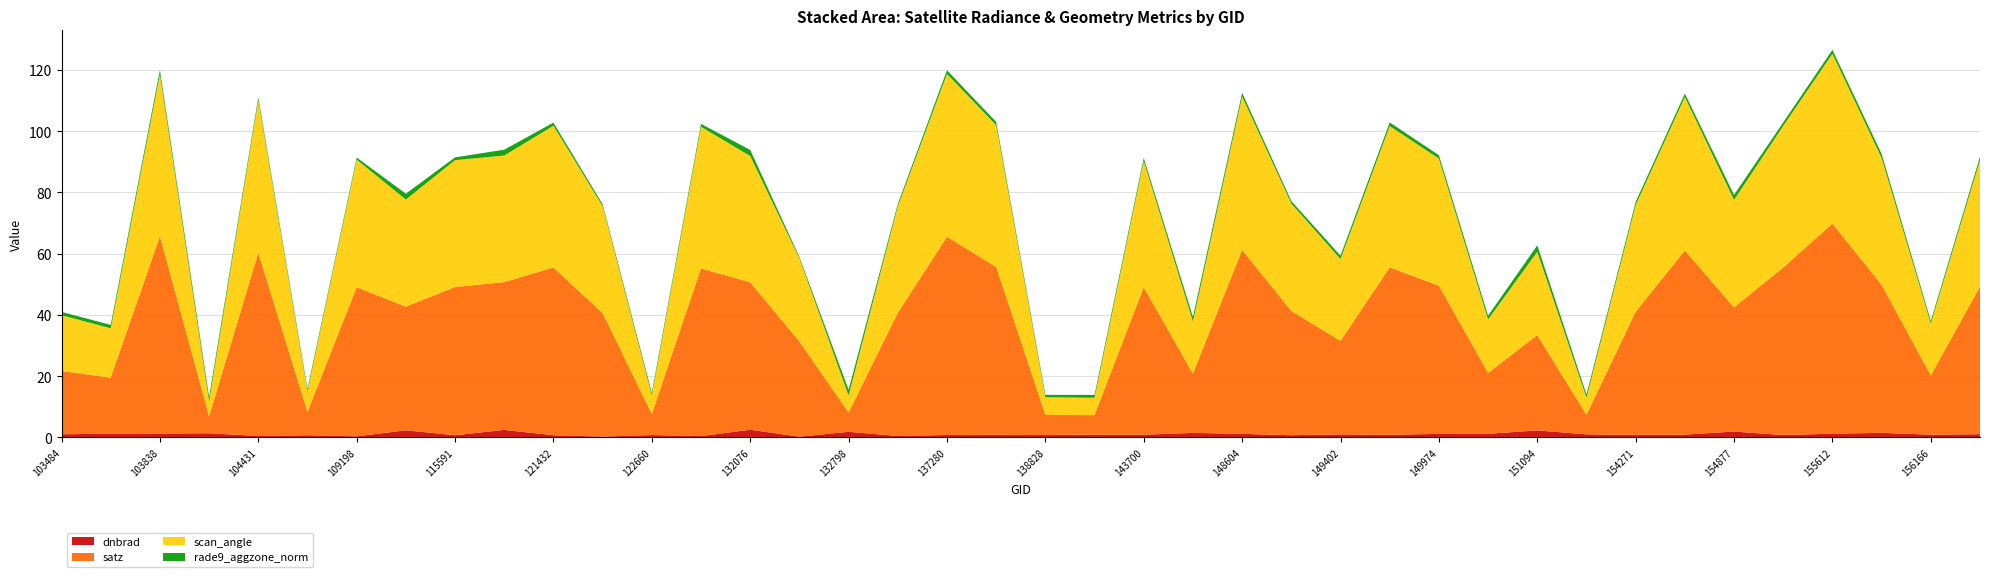

Reading right to left, transcribe all the data shown in this chart.

dnbrad: 156351=1.1	156166=0.9	155807=1.5	155612=1.2	155424=0.8	154877=1.9	154463=0.9	154271=0.8	154075=1.0	151094=2.3	150161=1.2	149974=1.2	149591=0.9	149402=1.0	149009=0.7	148604=1.2	143889=1.5	143700=0.9	142903=0.9	138828=0.8	138438=0.8	137280=0.8	132979=0.5	132798=1.8	132620=0.3	132076=2.5	123011=0.4	122660=0.8	121942=0.3	121432=0.7	121078=2.5	115591=0.7	114757=2.3	109198=0.4	108496=0.7	104431=0.5	104197=1.4	103838=1.3	103601=1.2	103484=1.0
satz: 156351=48.2	156166=19.3	155807=48.3	155612=68.6	155424=54.7	154877=40.5	154463=60.1	154271=40.2	154075=6.4	151094=31.1	150161=19.9	149974=48.4	149591=54.6	149402=30.5	149009=40.5	148604=60.1	143889=19.3	143700=48.1	142903=6.4	138828=6.5	138438=54.8	137280=64.7	132979=40.2	132798=6.3	132620=31.1	132076=48.1	123011=54.7	122660=6.9	121942=40.3	121432=54.7	121078=48.3	115591=48.4	114757=40.4	109198=48.7	108496=7.6	104431=59.8	104197=5.5	103838=64.4	103601=18.3	103484=20.7
scan_angle: 156351=41.3	156166=17.0	155807=41.4	155612=55.5	155424=46.2	154877=35.1	154463=50.1	154271=34.8	154075=5.6	151094=27.2	150161=17.5	149974=41.4	149591=46.2	149402=26.7	149009=35.1	148604=50.1	143889=17.0	143700=41.2	142903=5.7	138828=5.8	138438=46.3	137280=53.2	132979=34.8	132798=5.6	132620=27.2	132076=41.2	123011=46.3	122660=6.1	121942=34.9	121432=46.3	121078=41.3	115591=41.4	114757=35.0	109198=41.7	108496=6.8	104431=49.9	104197=4.9	103838=52.9	103601=16.1	103484=18.2
rade9_aggzone_norm: 156351=1.1	156166=0.8	155807=1.3	155612=1.3	155424=1.1	154877=1.6	154463=1.1	154271=1.0	154075=1.0	151094=2.1	150161=1.2	149974=1.1	149591=1.2	149402=1.1	149009=0.8	148604=1.2	143889=1.5	143700=1.0	142903=0.9	138828=0.8	138438=1.1	137280=1.2	132979=0.8	132798=1.8	132620=0.4	132076=2.0	123011=1.0	122660=0.8	121942=0.6	121432=1.0	121078=1.9	115591=0.9	114757=1.9	109198=0.7	108496=0.8	104431=0.9	104197=1.4	103838=1.4	103601=1.1	103484=1.1